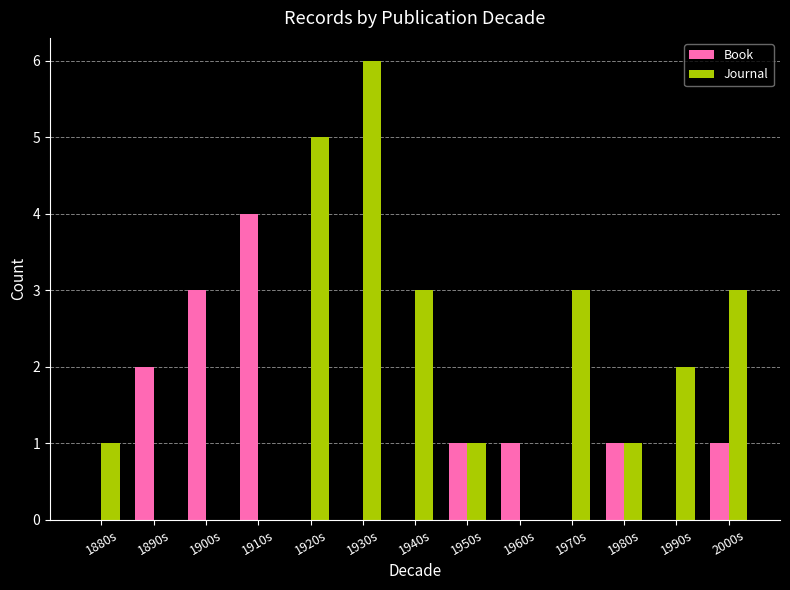

Reading left to right, what are all the values shown in this chart?

Book: 0	2	3	4	0	0	0	1	1	0	1	0	1
Journal: 1	0	0	0	5	6	3	1	0	3	1	2	3